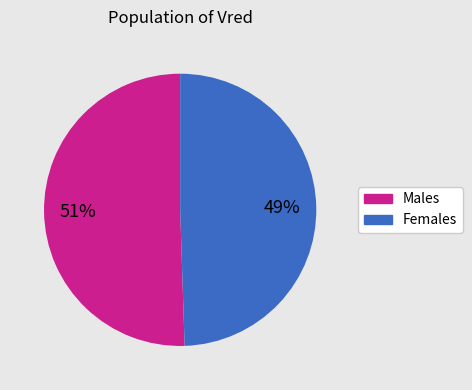

How many segments does this pie chart have?

2